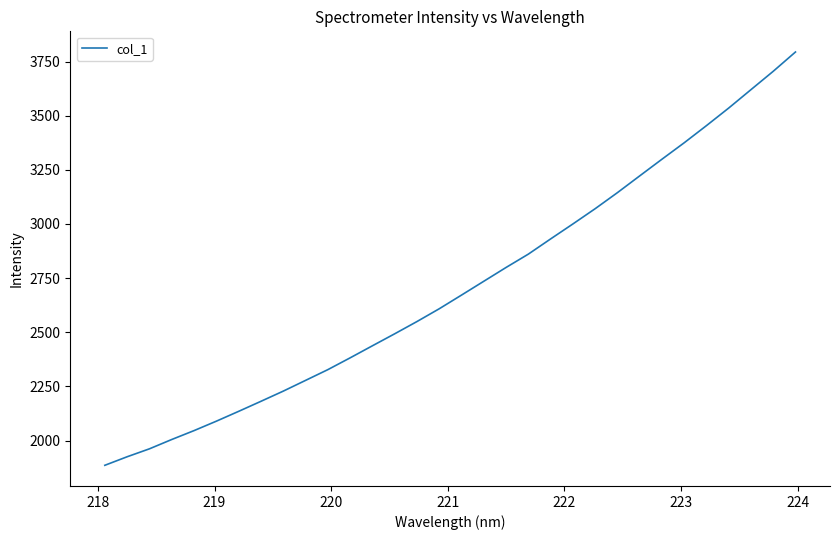

What is the smallest value displayed?

1885.8